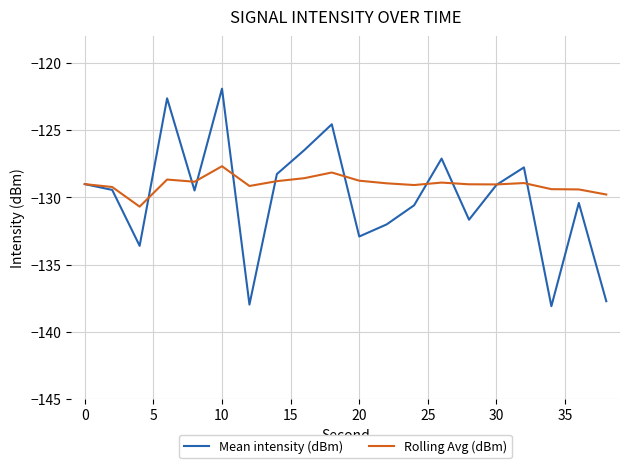

List the series in order of their peak value, highest first.

Mean intensity (dBm), Rolling Avg (dBm)